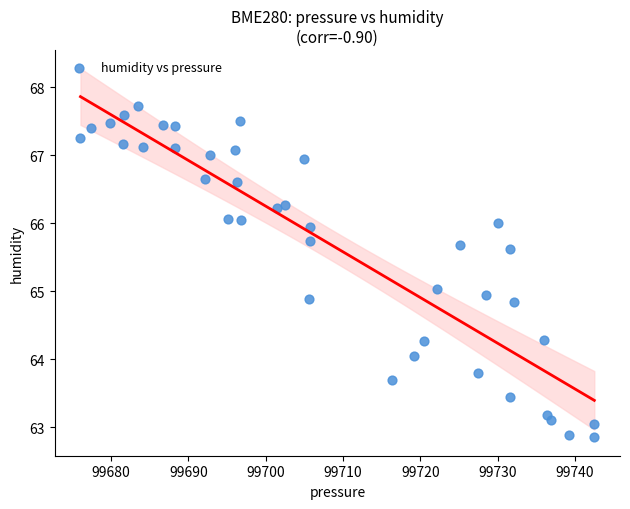

What is the range of X values (max minus min)?

66.5